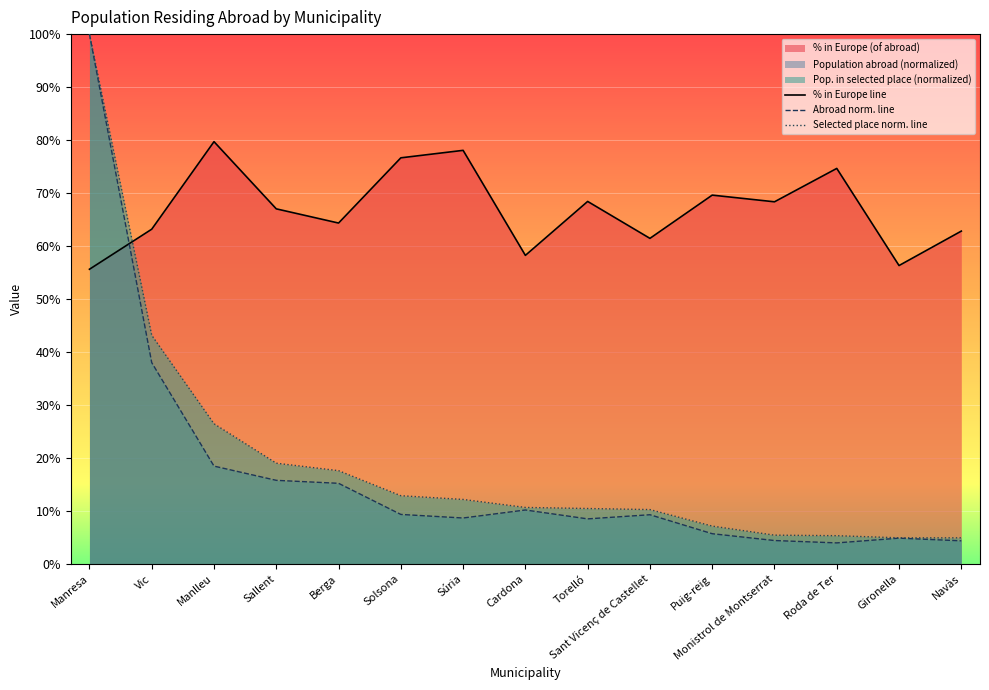

What is the maximum value shown in the chart?

100.0